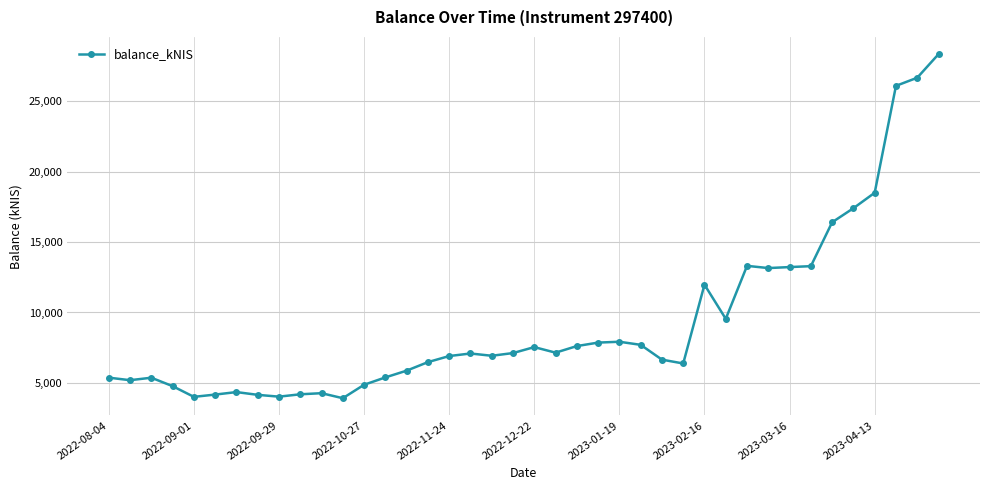

What is the value of the 34th point from the left?

13289.7